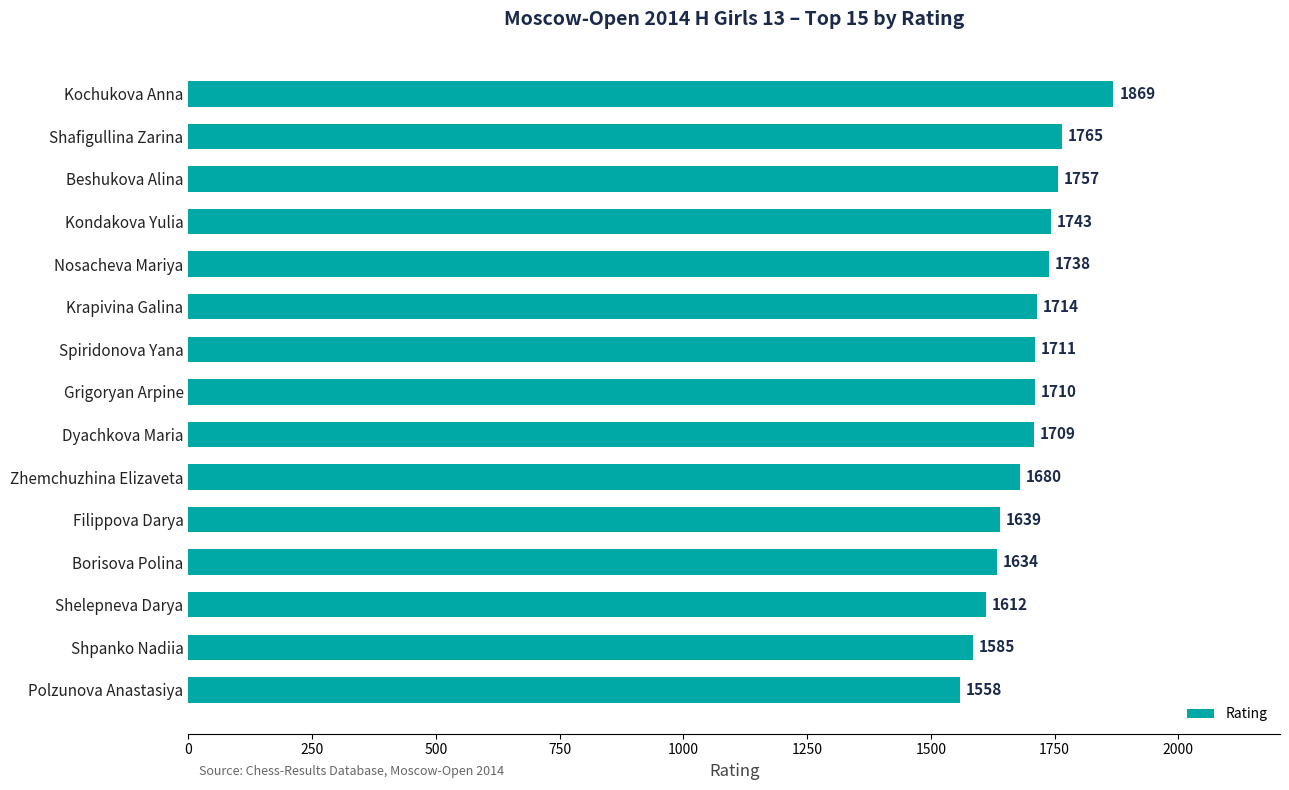

What is the value of the 7th bar from the top?

1711